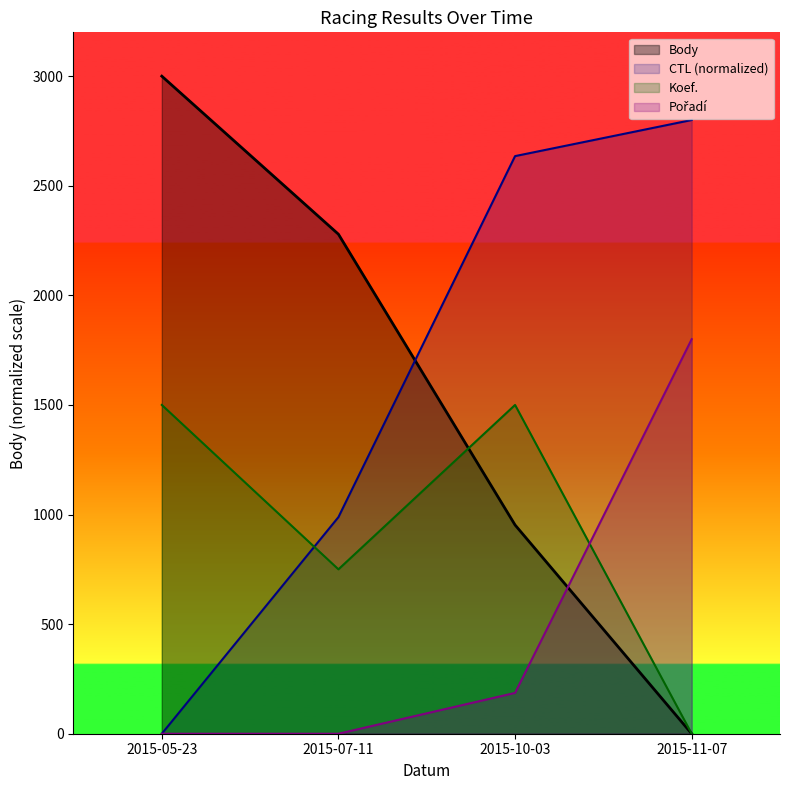

What is the label of the 2nd point from the right?

2015-10-03